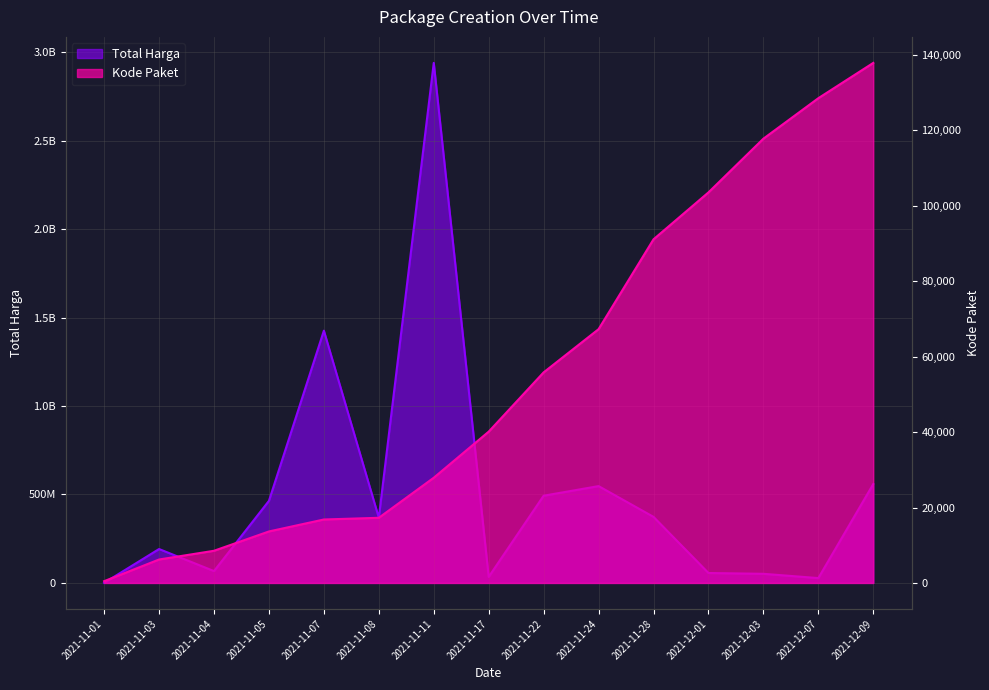

What is the label of the 5th point from the left?

2021-11-07